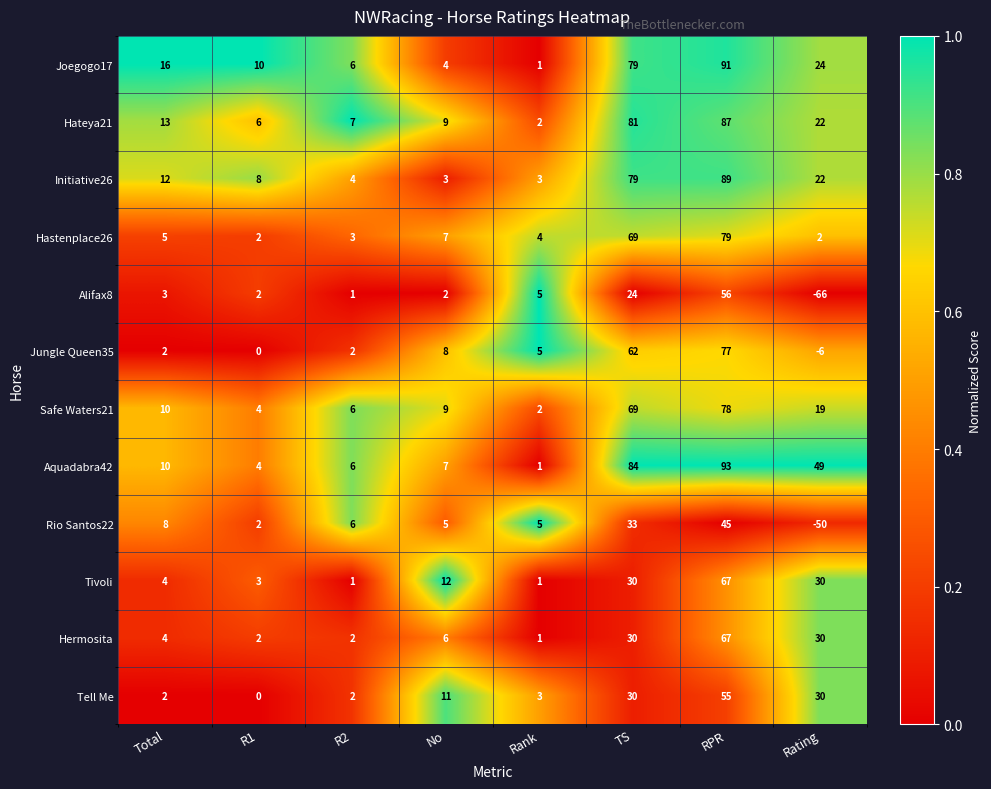

Which series changed the most between R1 and RPR?

Aquadabra42